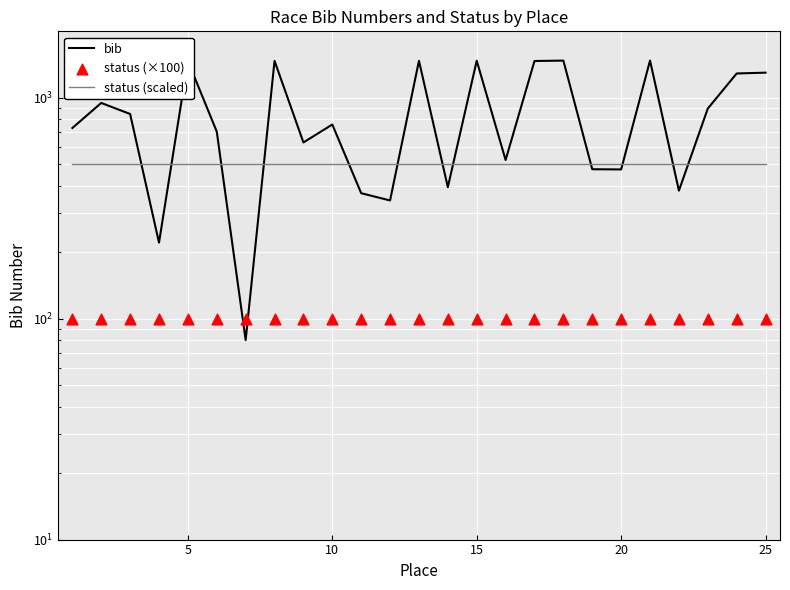

Which series has the widest spread of Y values?

bib